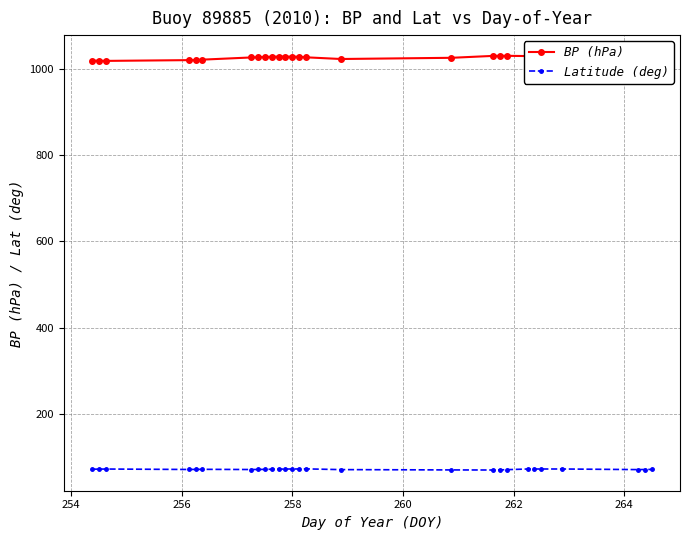

What is the value of the Latitude (deg) point at the 27th from the left?

71.9